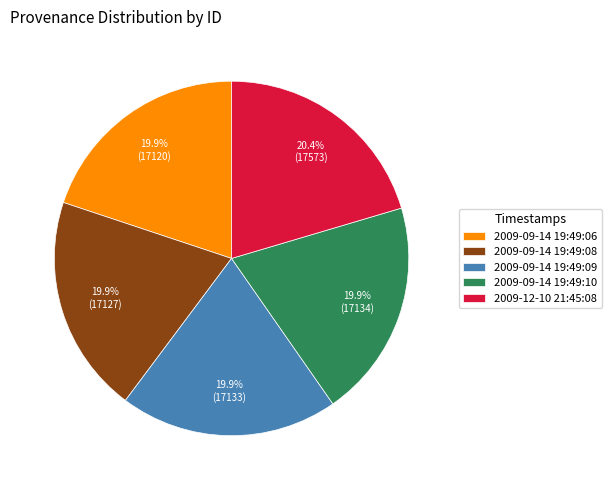

What is the largest slice in the pie chart?

2009-12-10 21:45:08